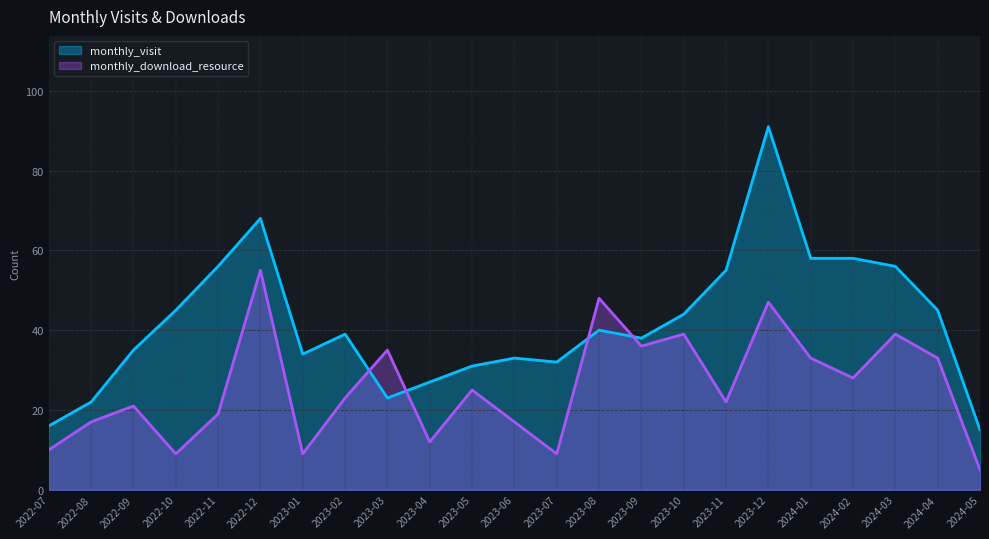

Where is the first local minimum for monthly_download_resource?

2022-10